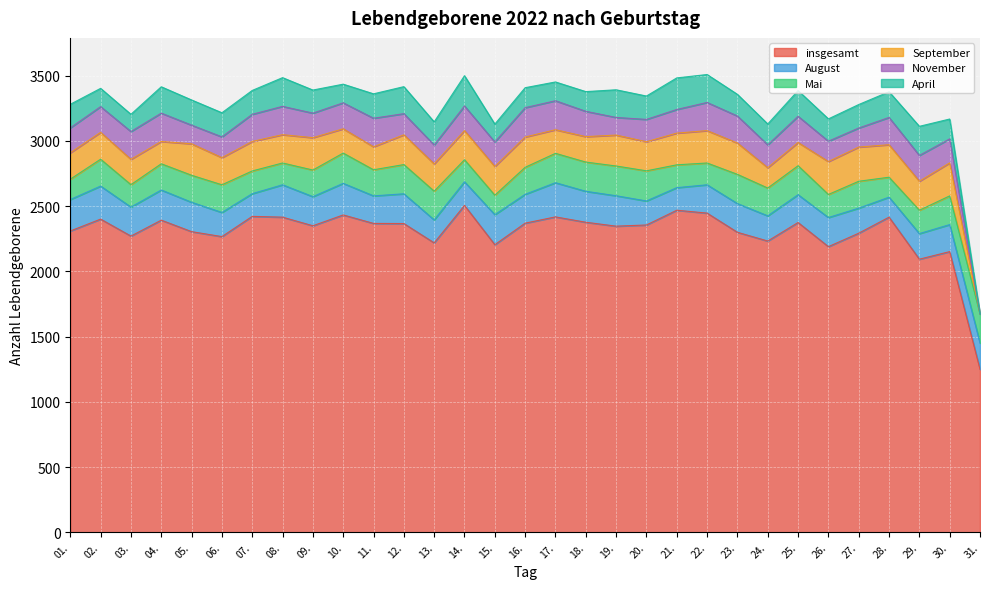

What is the total value across all series at 24.?

3129